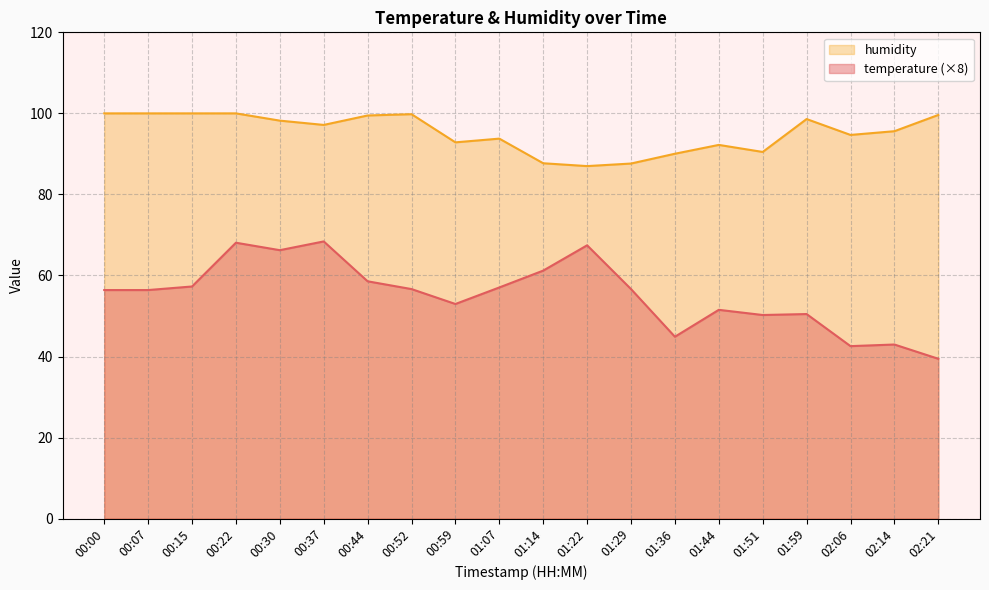

What is the sum of all humidity values?

1904.8